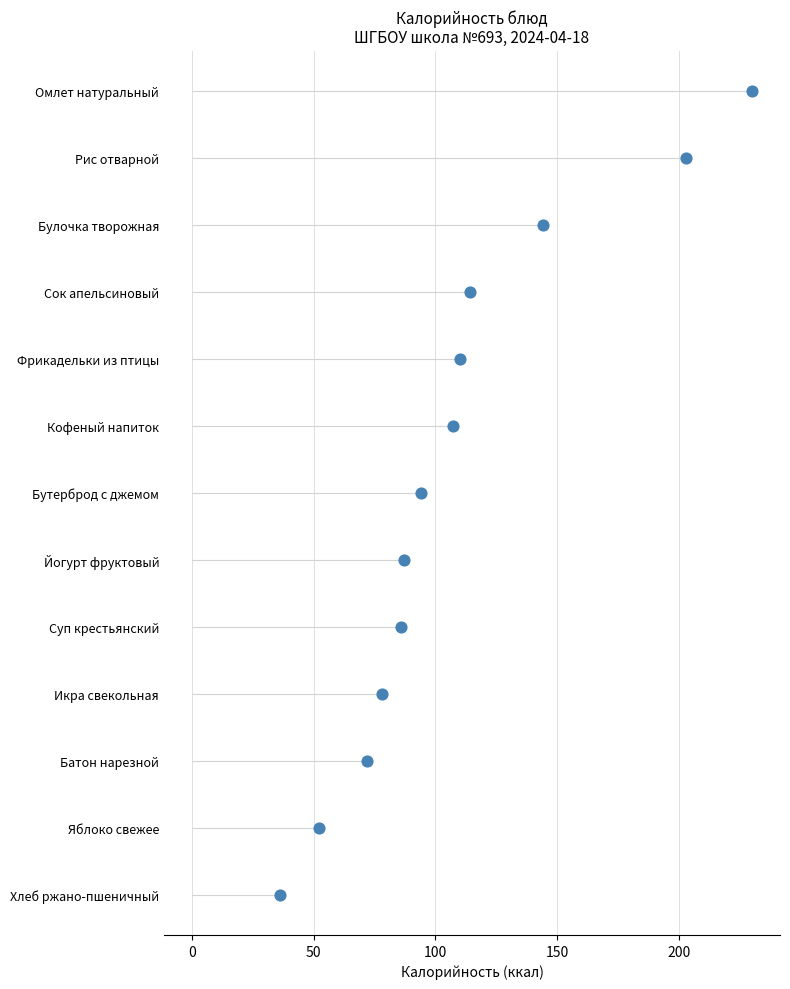

Approximately how many times larger is the value at 100 compared to 150?

0.8